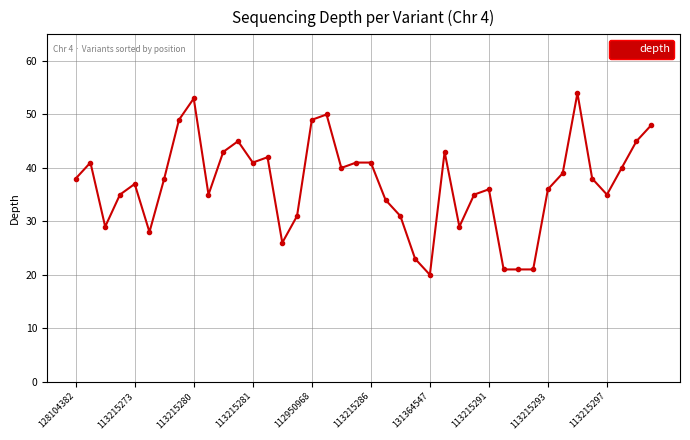

How many data points does each series have?

40